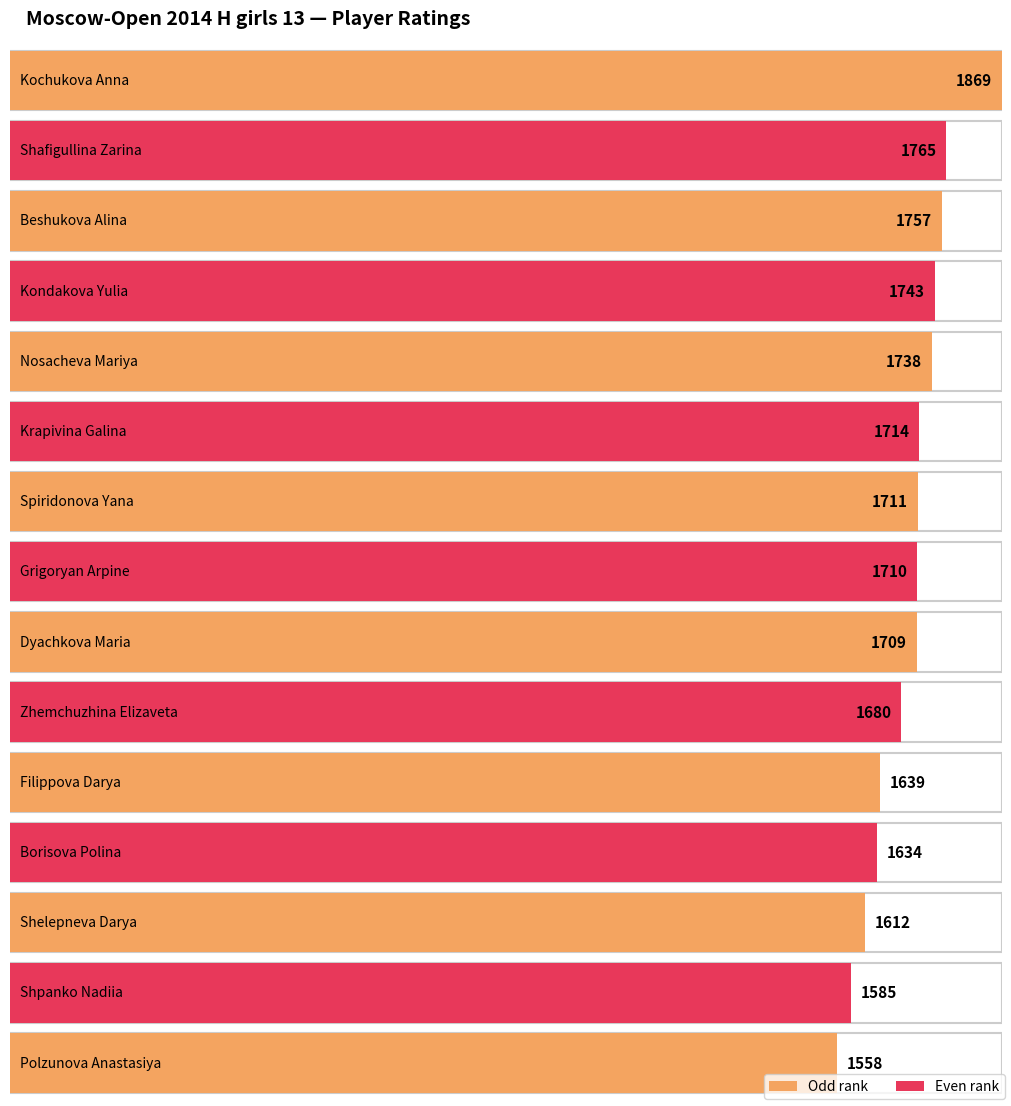

Reading left to right, list all the values displayed in this chart.

1869	1765	1757	1743	1738	1714	1711	1710	1709	1680	1639	1634	1612	1585	1558